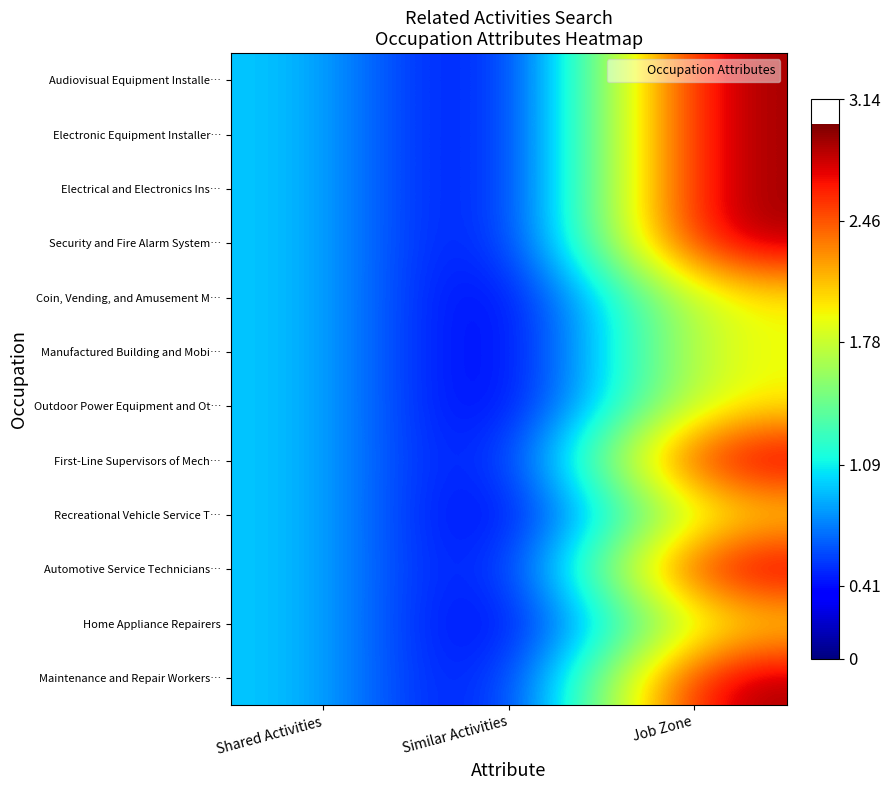

At which category is the sum across all series the highest?

Job Zone